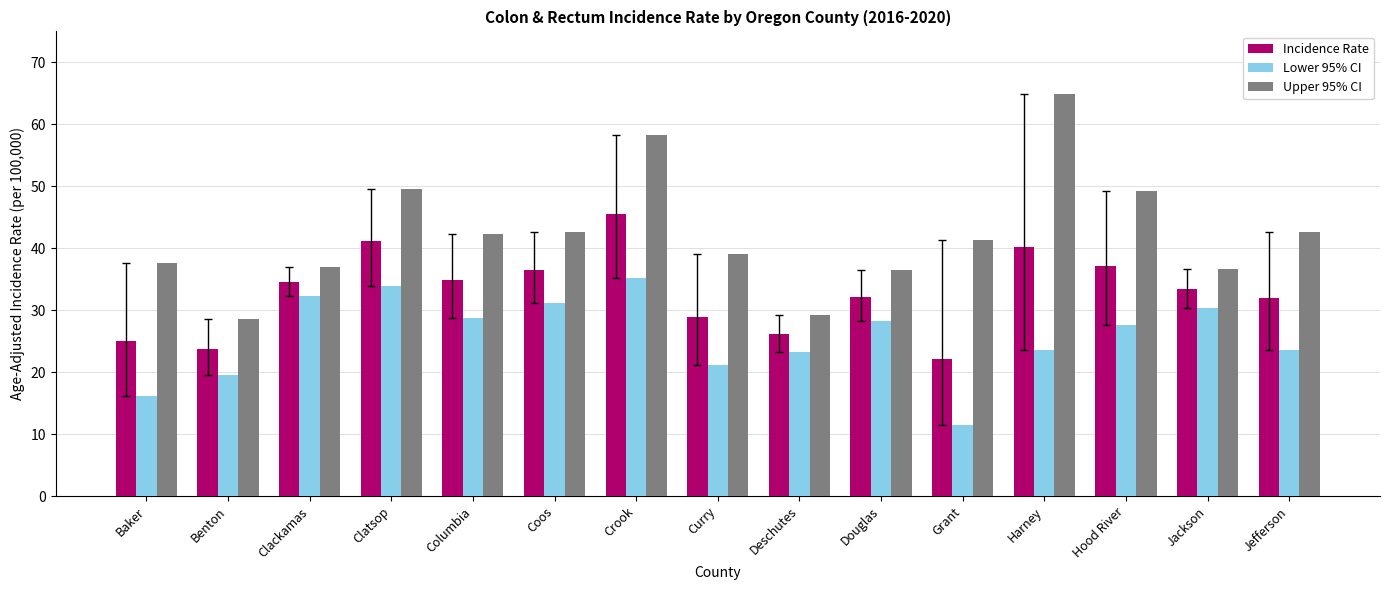

Rank the series by their maximum value, from lowest to highest.

Lower 95% CI, Incidence Rate, Upper 95% CI